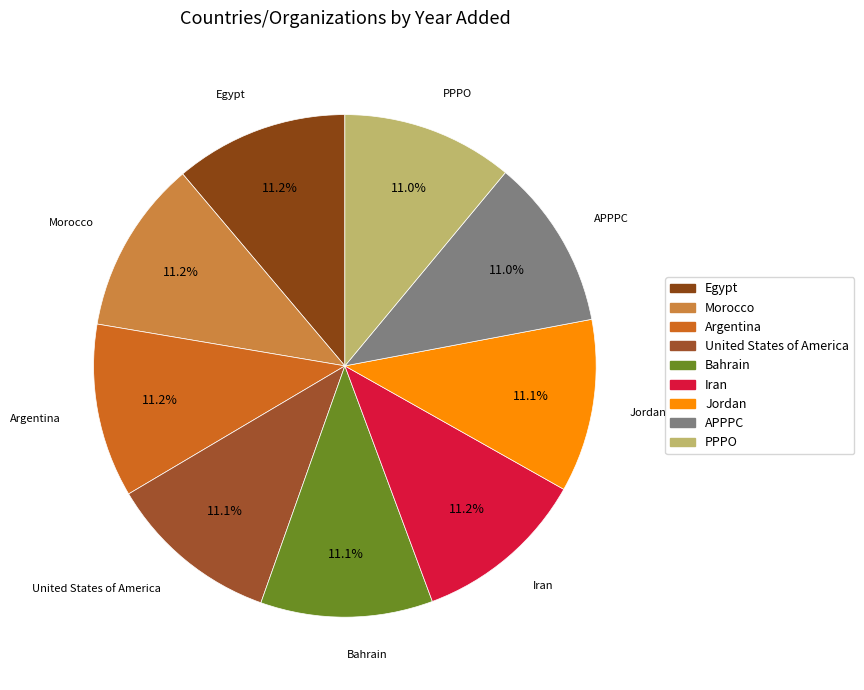

The APPPC slice represents 11% of the pie. True or false?

True